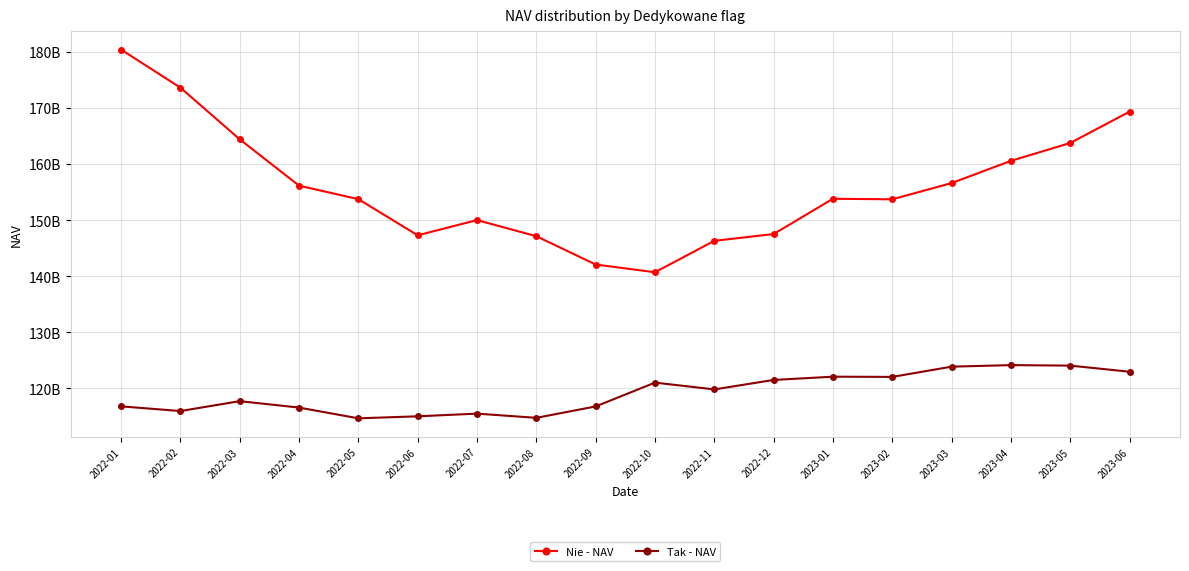

What are all the series names shown in the legend?

Nie - NAV, Tak - NAV